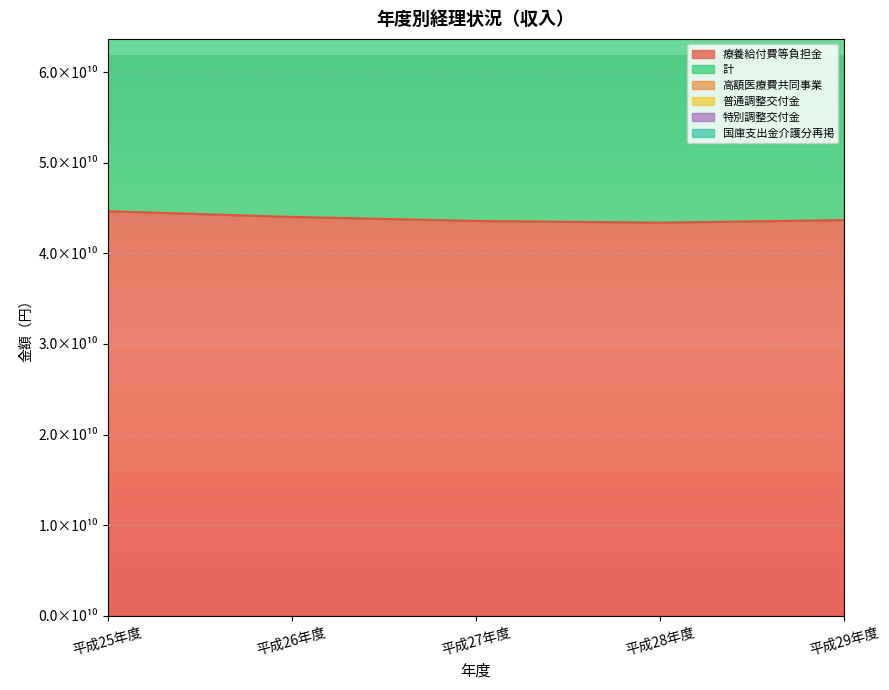

Which series has the widest spread of values?

特別調整交付金